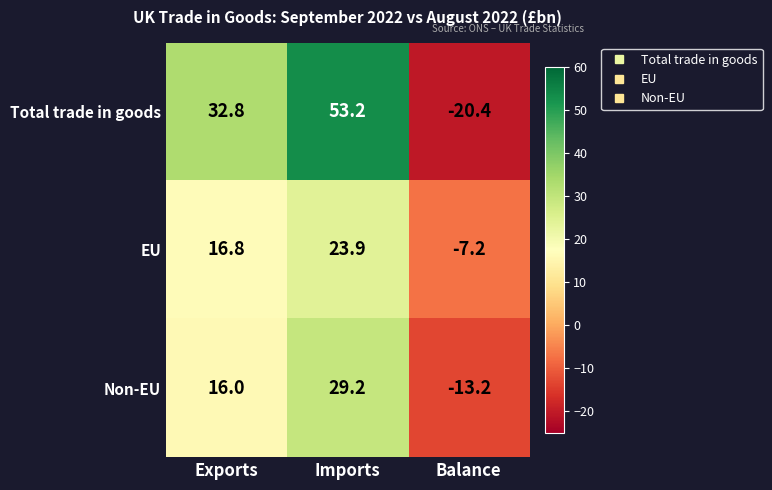

What is the spread (max minus min) of values at Exports?

16.8